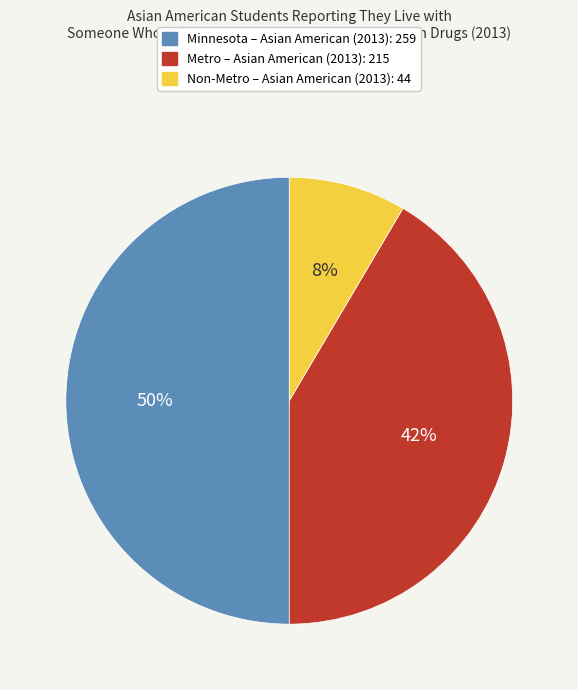

To the nearest percent, what percentage of the pie is Non-Metro?

8%